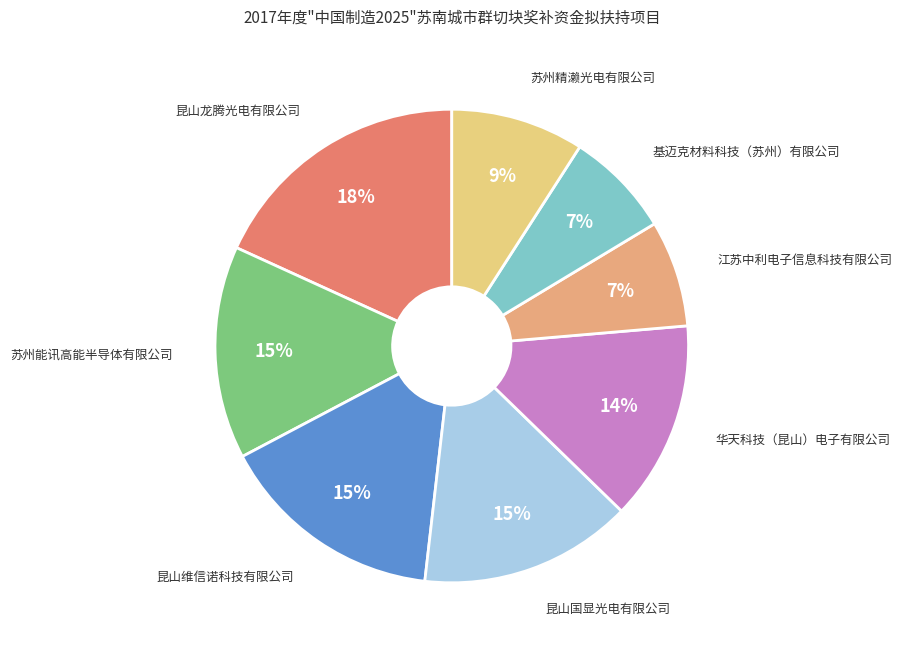

Count the number of slices in the pie.

8